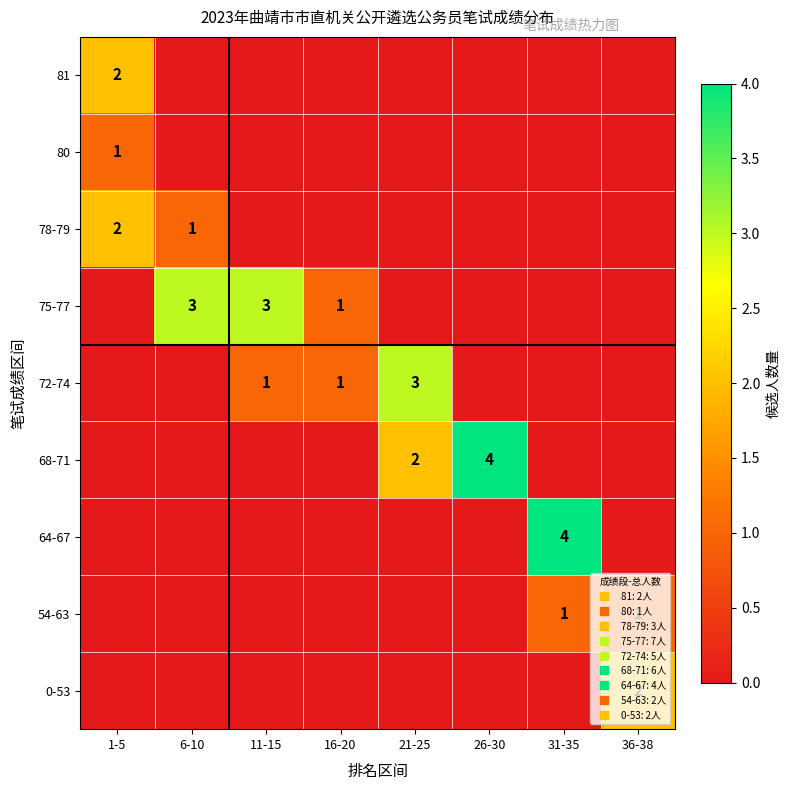

What is the difference between the maximum and second lowest values in the 78-79 series?

2